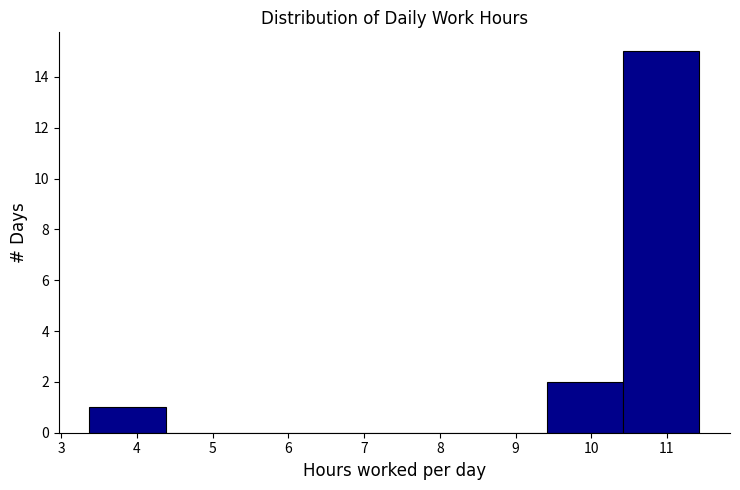

What is the height of the bar covering 10.4 to 11.4 on the x-axis? Neither the bar edges nor the heights are printed on the chart, so give them approximately, as read against the axes.

15